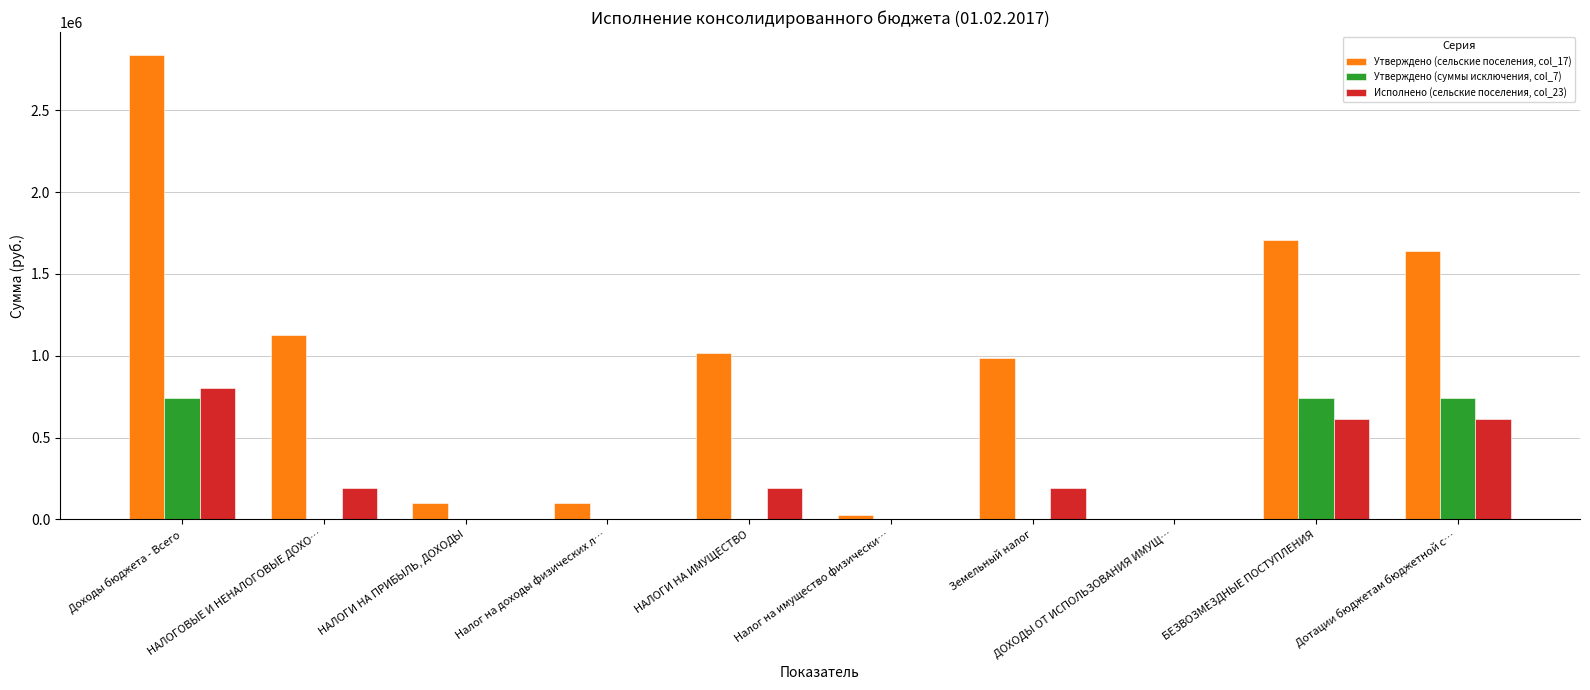

How many data points in Исполнено (сельские поселения, col_23) are above 189471?

5